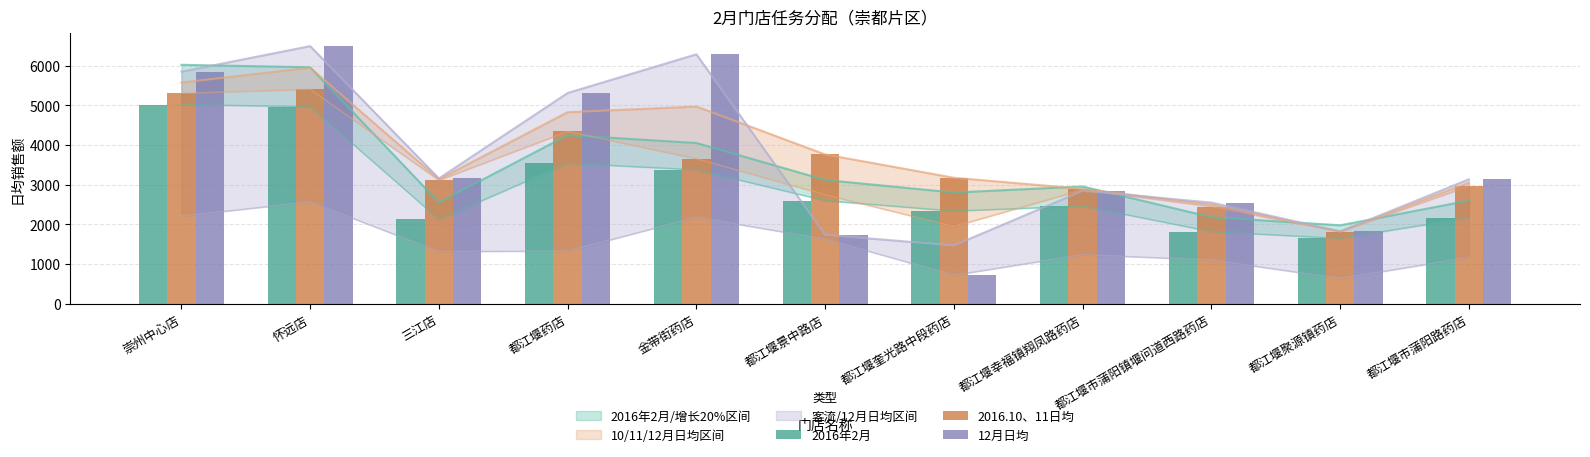

Reading left to right, extract all data points from this chart.

2016年2月: 5018.7	4967.2	2125.6	3539.8	3374.9	2597.9	2334.0	2461.5	1815.7	1645.2	2165.1
2016.10、11日均: 5301.0	5404.7	3111.7	4341.7	3652.7	3760.9	3173.2	2894.6	2444.9	1812.2	2963.3
12月日均: 5849.0	6494.1	3156.3	5311.6	6287.2	1734.3	716.6	2844.4	2547.5	1820.8	3134.5